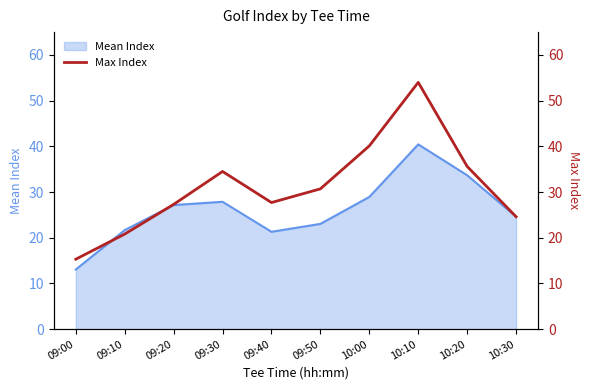

The chart shows a value of 24.6 at 10:30. True or false?

True